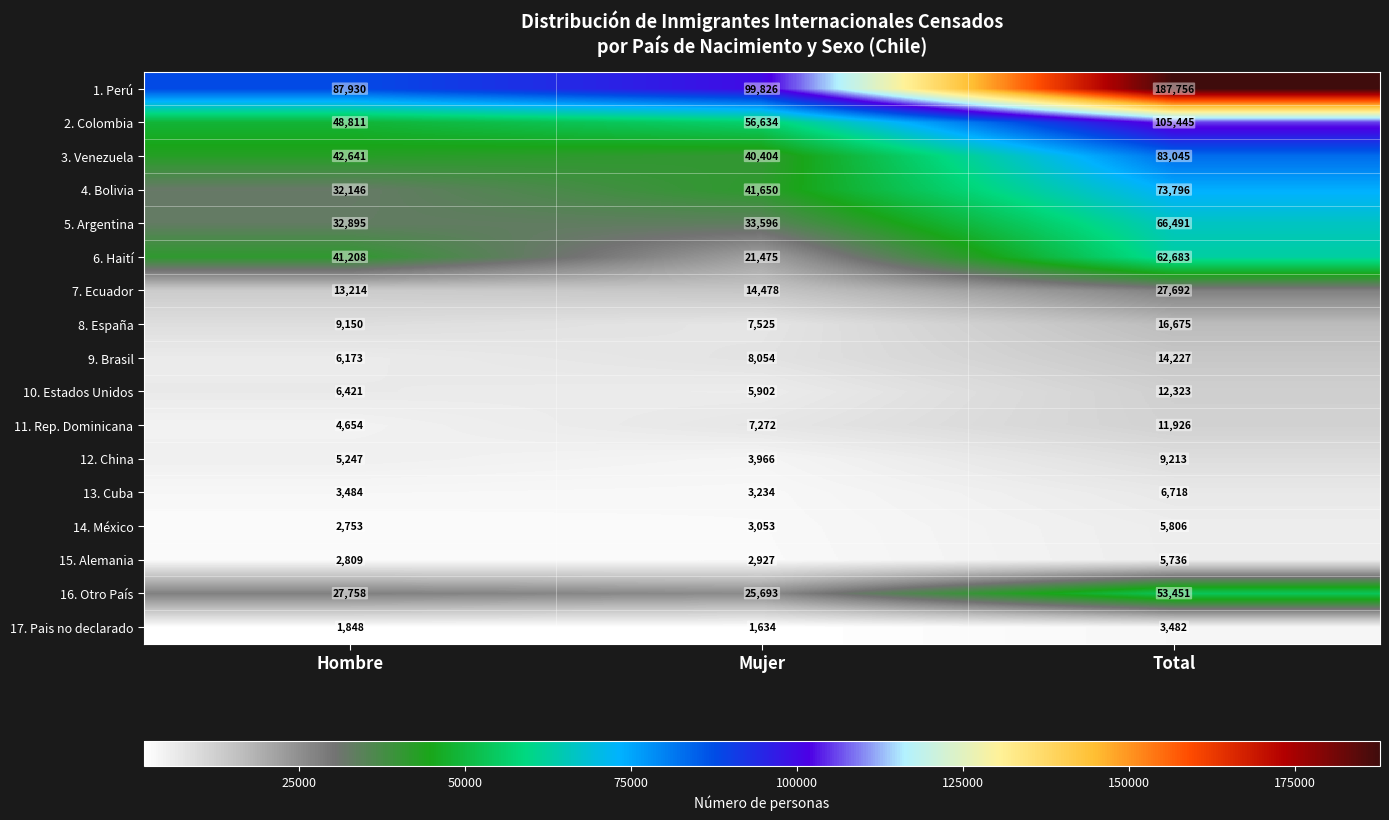

What is the difference between the maximum and minimum values in the 13. Cuba series?

3484